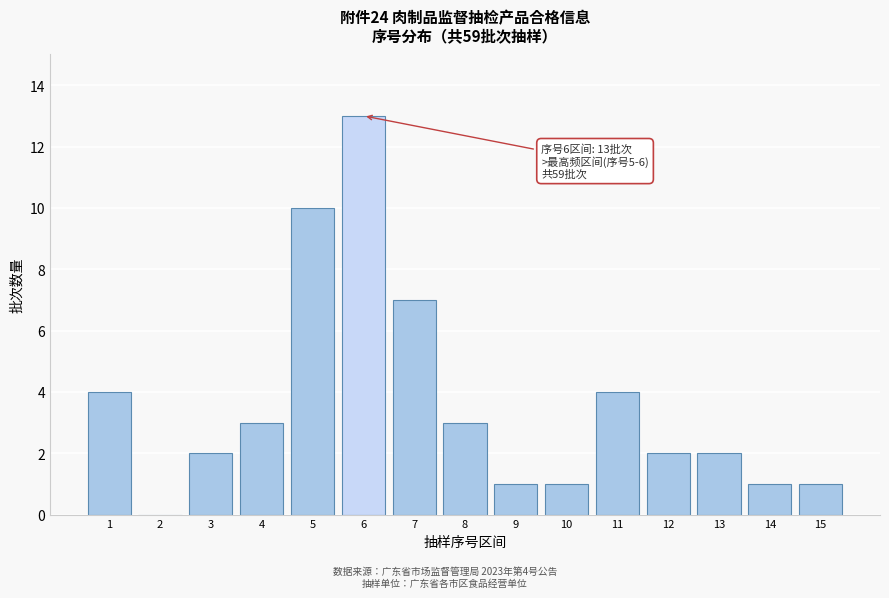

Reading left to right, extract all data points from this chart.

1=4	2=0	3=2	4=3	5=10	6=13	7=7	8=3	9=1	10=1	11=4	12=2	13=2	14=1	15=1